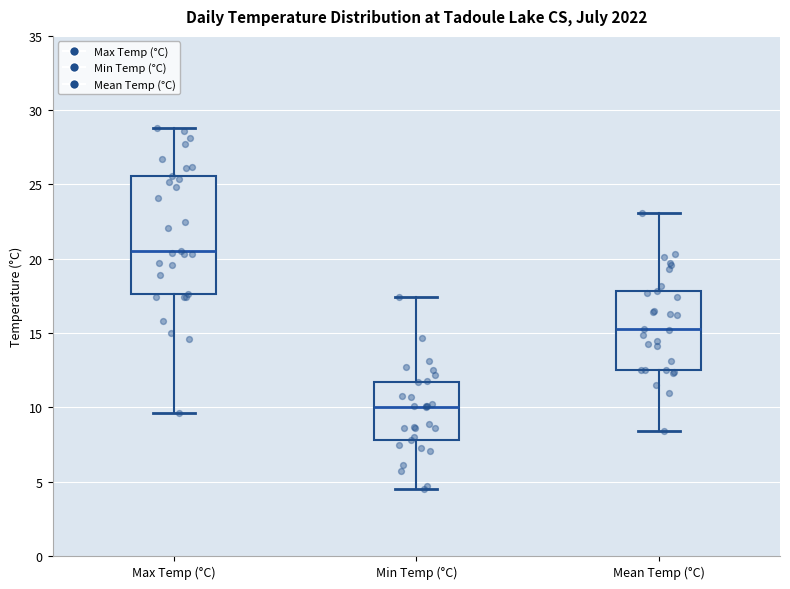

Reading left to right, transcribe this box plot: for each box, give where its median line is, the range the box spans, and where its two whiskers end, as read against the y-axis. The values are not printed on the chart, so give them approximately, as read against the axis.

Max Temp (°C): median 20.5, box 17.5 to 25.5, whiskers 9.5 to 29.0
Min Temp (°C): median 10.0, box 8.0 to 11.5, whiskers 4.5 to 17.5
Mean Temp (°C): median 15.5, box 12.5 to 18.0, whiskers 8.5 to 23.0